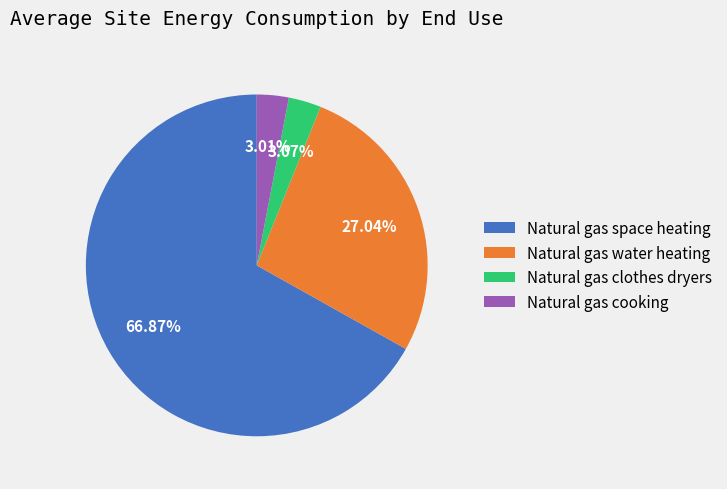

Which category accounts for the majority?

Natural gas space heating